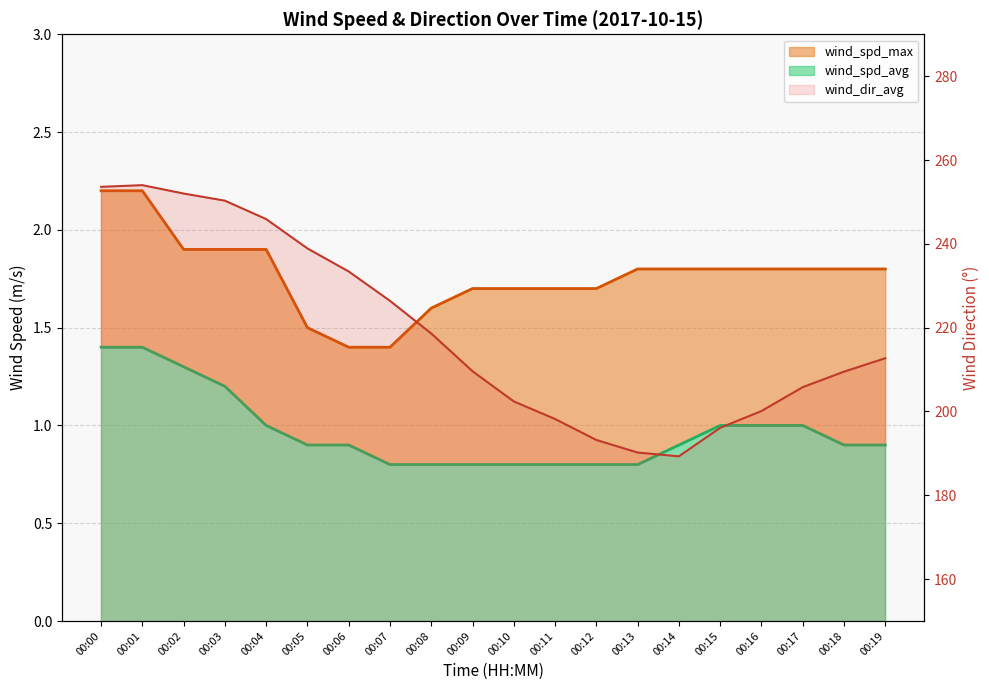

At which category is the sum across all series the highest?

00:01